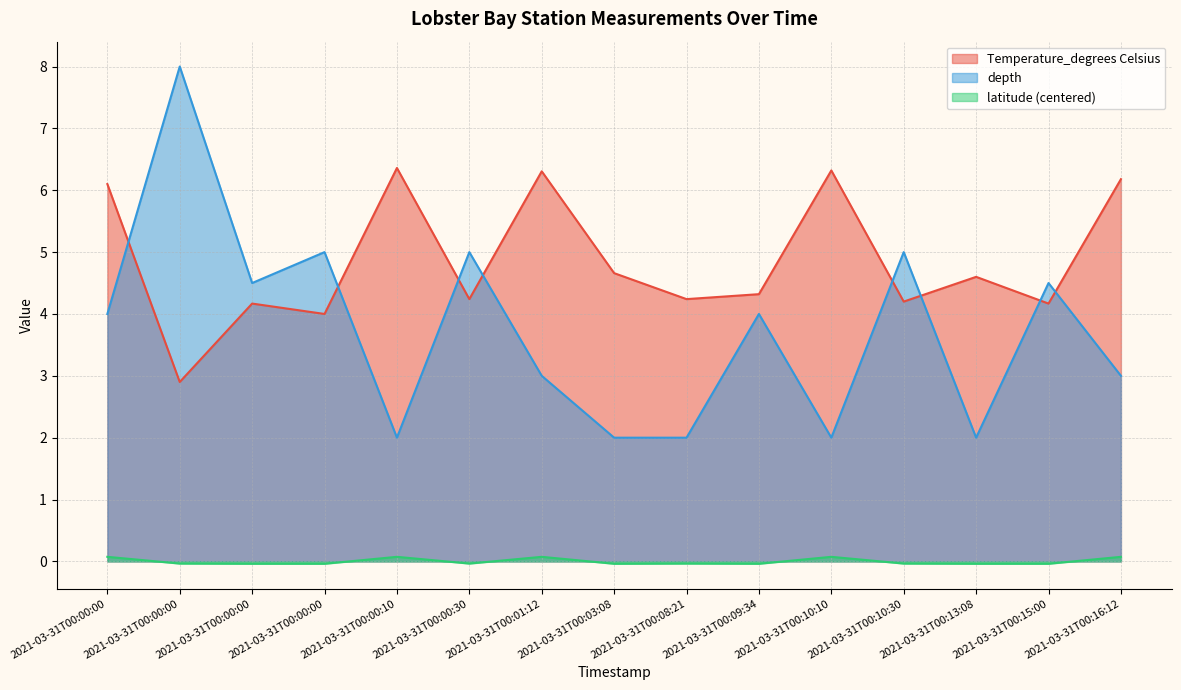

Does the chart display data point markers on the line(s)?

No